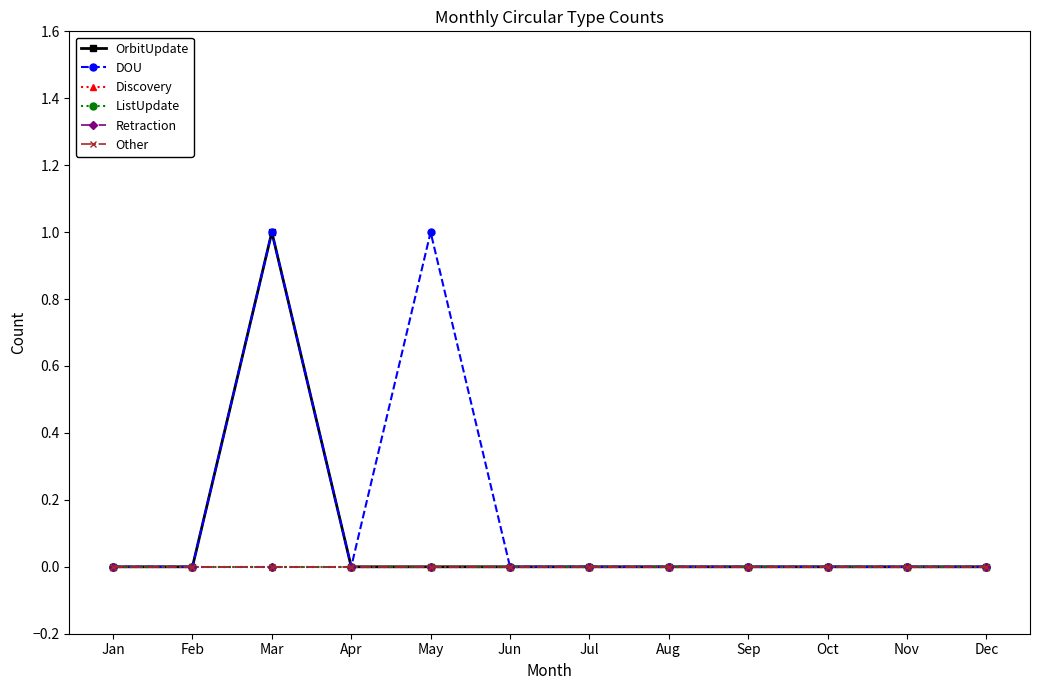

True or false: Retraction and DOU intersect in this chart.

False